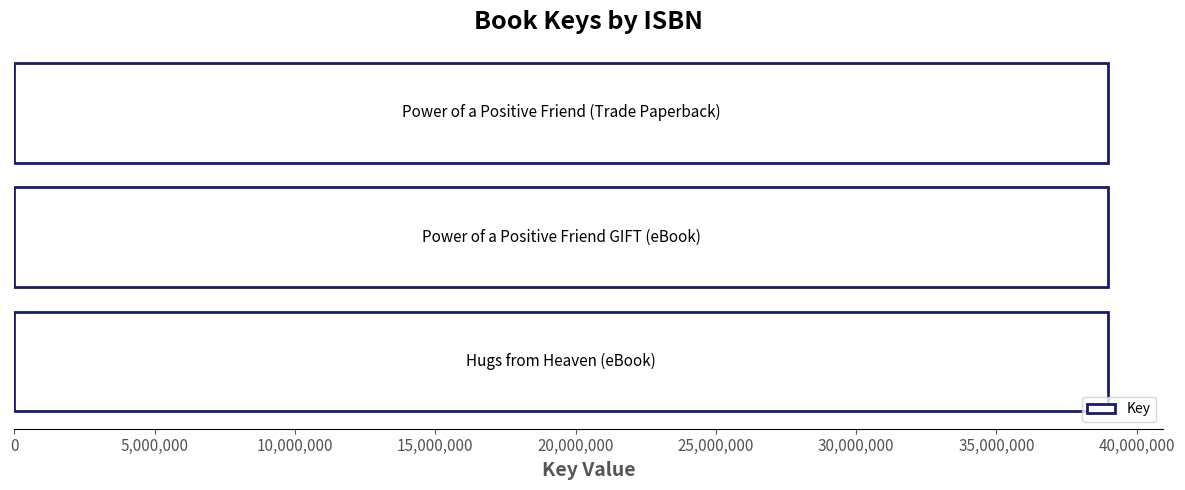

Count the values in the range 38977948 to 38978749.

3